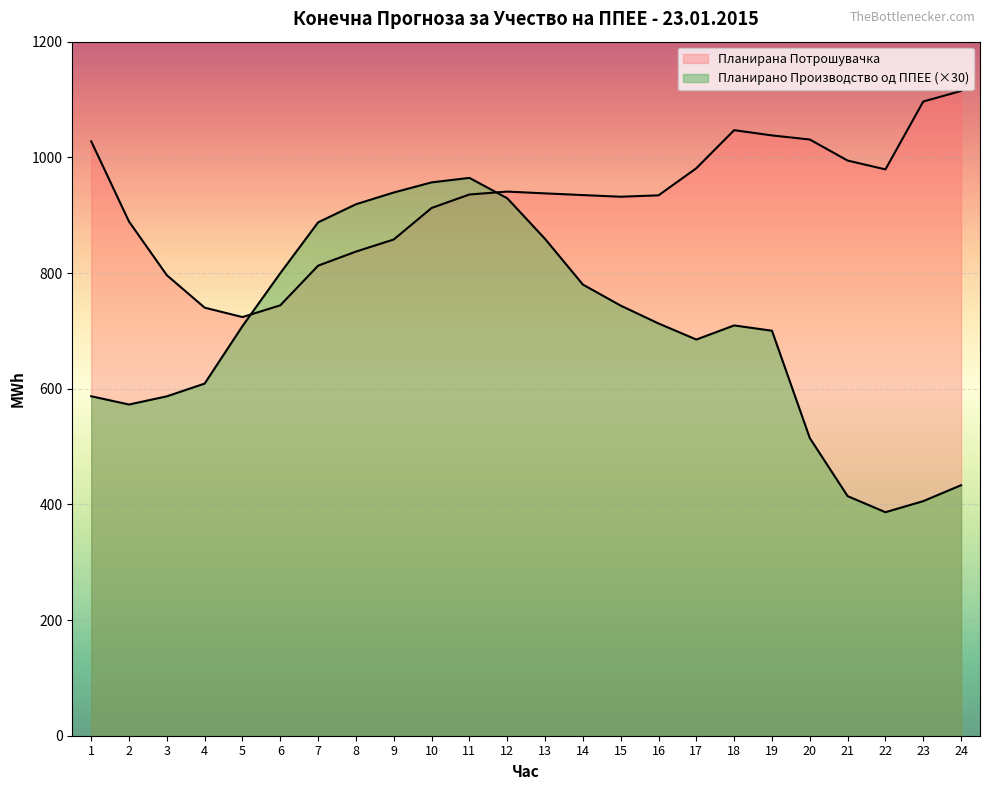

Between 4 and 19, which is larger?

19